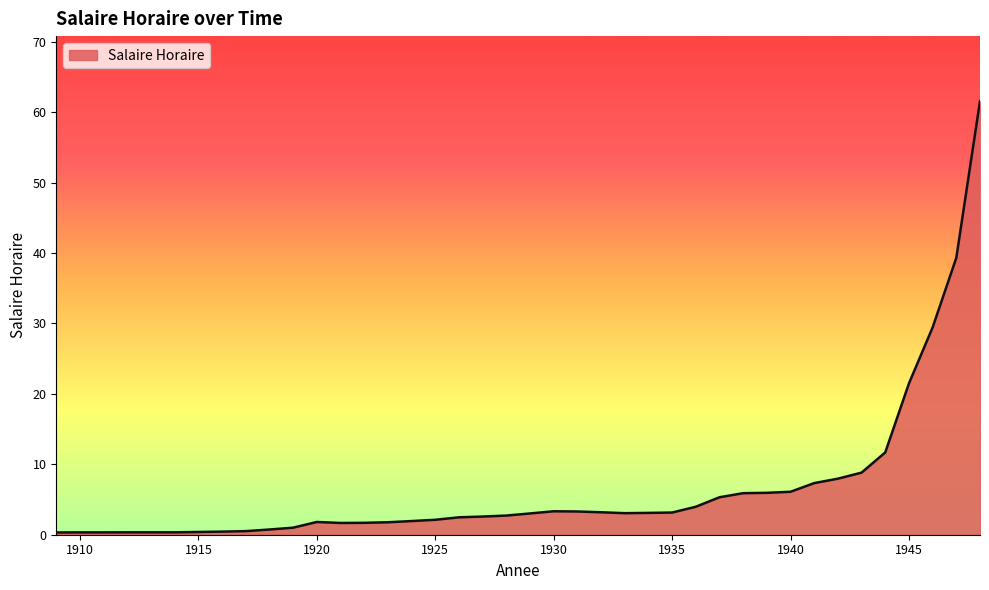

What is the greatest value displayed?

61.6